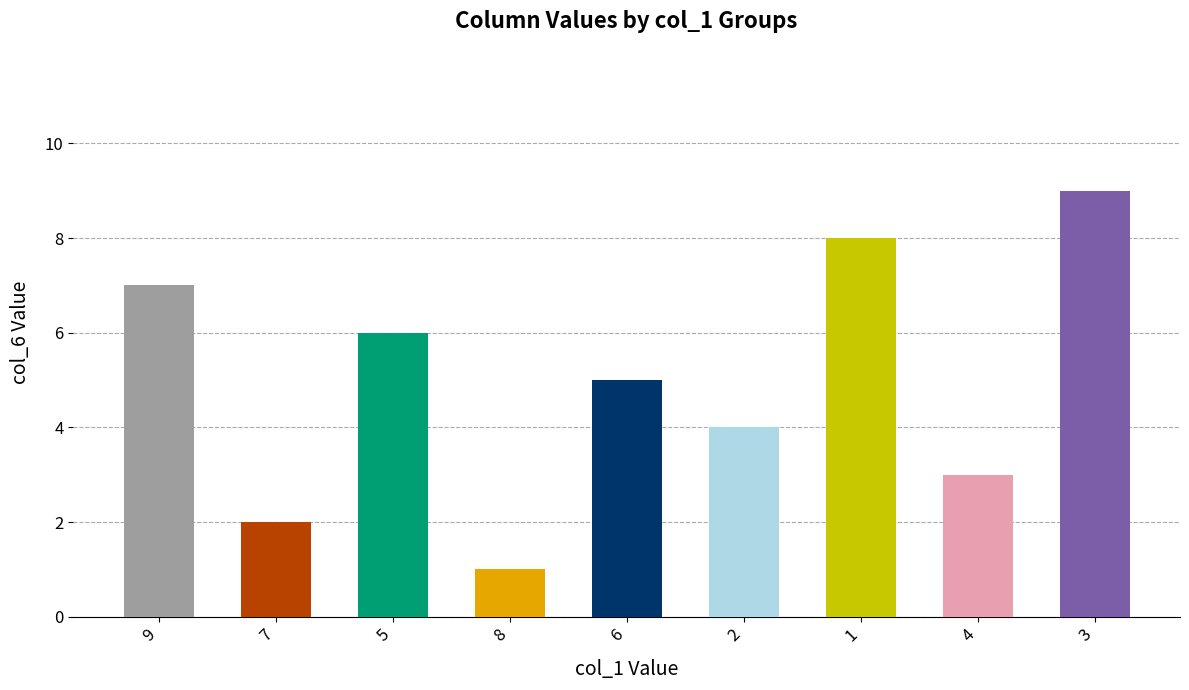

At which category does the chart reach its minimum across all series?

8